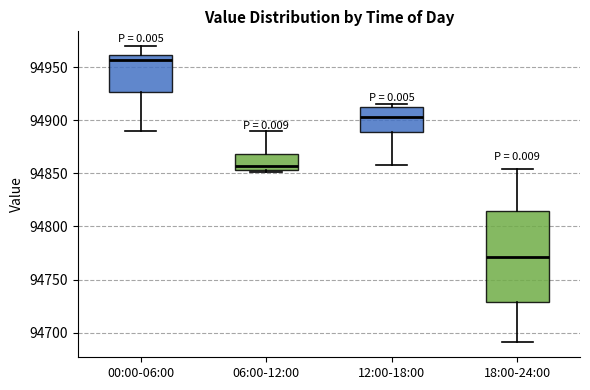

Reading left to right, read every box against the y-axis: the position of its median line, the range the box covers, and the ends of its whiskers. The values are not printed on the chart, so give them approximately, as read against the axis.

00:00-06:00: median 94955, box 94925 to 94960, whiskers 94890 to 94970
06:00-12:00: median 94855 (just above the box's lower edge), box 94855 to 94870, whiskers 94850 to 94890
12:00-18:00: median 94905, box 94890 to 94910, whiskers 94860 to 94915
18:00-24:00: median 94770, box 94730 to 94815, whiskers 94690 to 94855